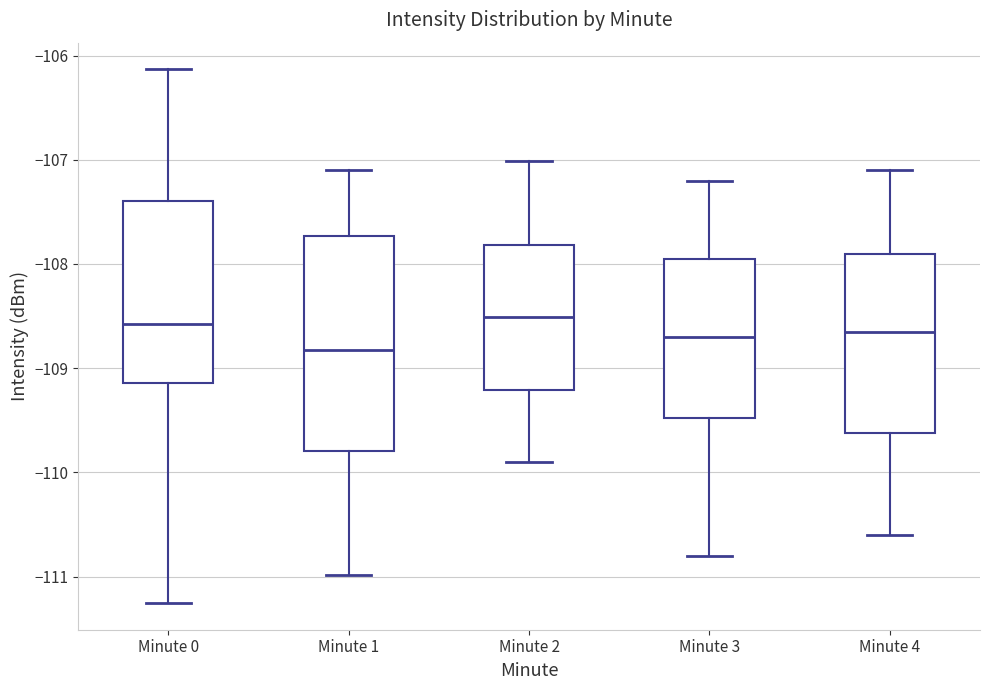

Reading left to right, transcribe this box plot: for each box, give where its median line is, the range the box spans, and where its two whiskers end, as read against the y-axis. The values are not printed on the chart, so give them approximately, as read against the axis.

Minute 0: median -108.6, box -109.1 to -107.4, whiskers -111.3 to -106.1
Minute 1: median -108.8, box -109.8 to -107.7, whiskers -111.0 to -107.1
Minute 2: median -108.5, box -109.2 to -107.8, whiskers -109.9 to -107.0
Minute 3: median -108.7, box -109.5 to -107.9, whiskers -110.8 to -107.2
Minute 4: median -108.6, box -109.6 to -107.9, whiskers -110.6 to -107.1